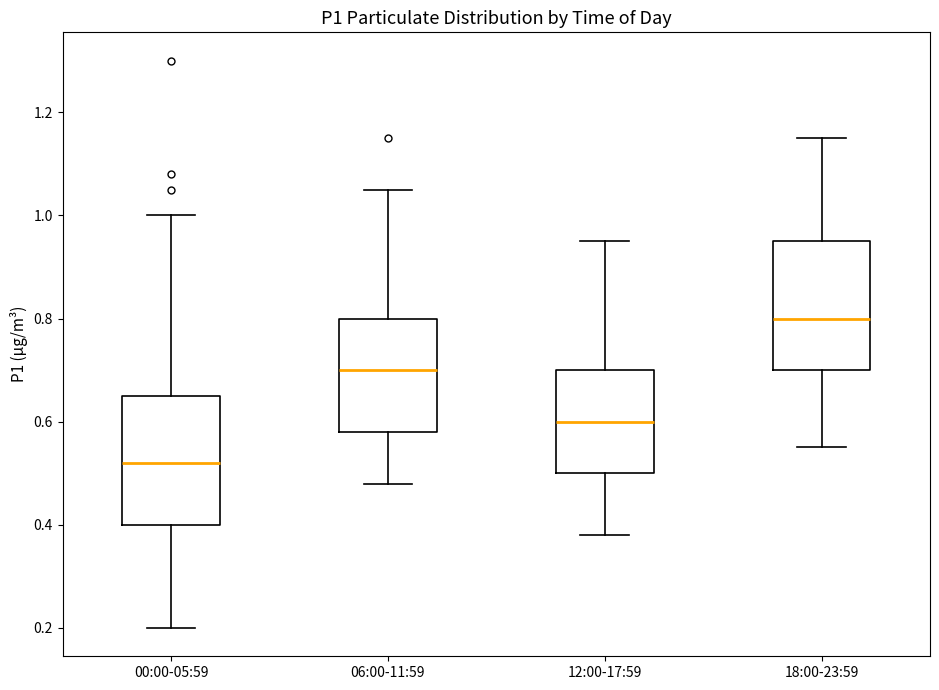

Which box's median line is the lowest?

00:00-05:59